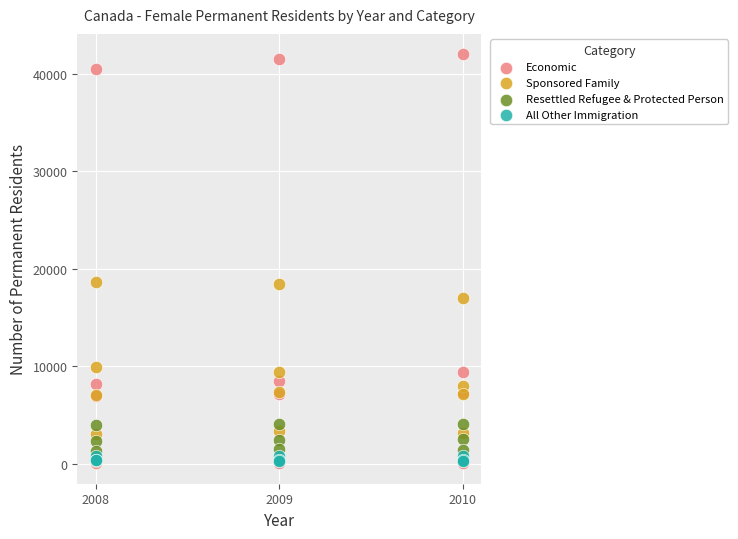

What are all the series names shown in the legend?

Economic, Sponsored Family, Resettled Refugee & Protected Person, All Other Immigration